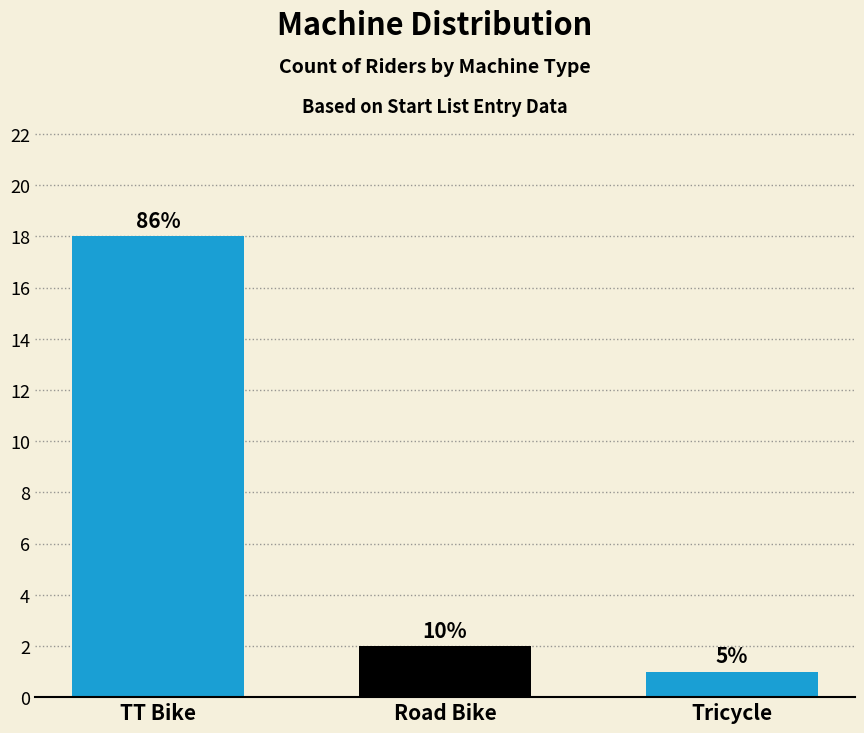

Are the bars grouped side by side (vs. stacked)?

Yes